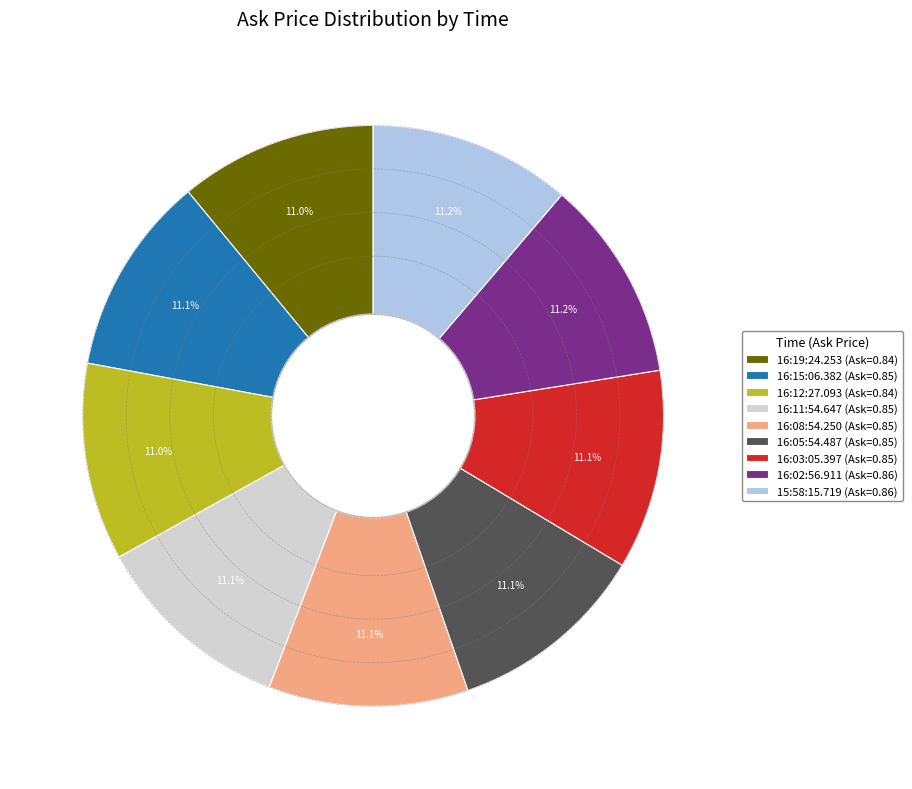

Does any single category account for the majority?

No